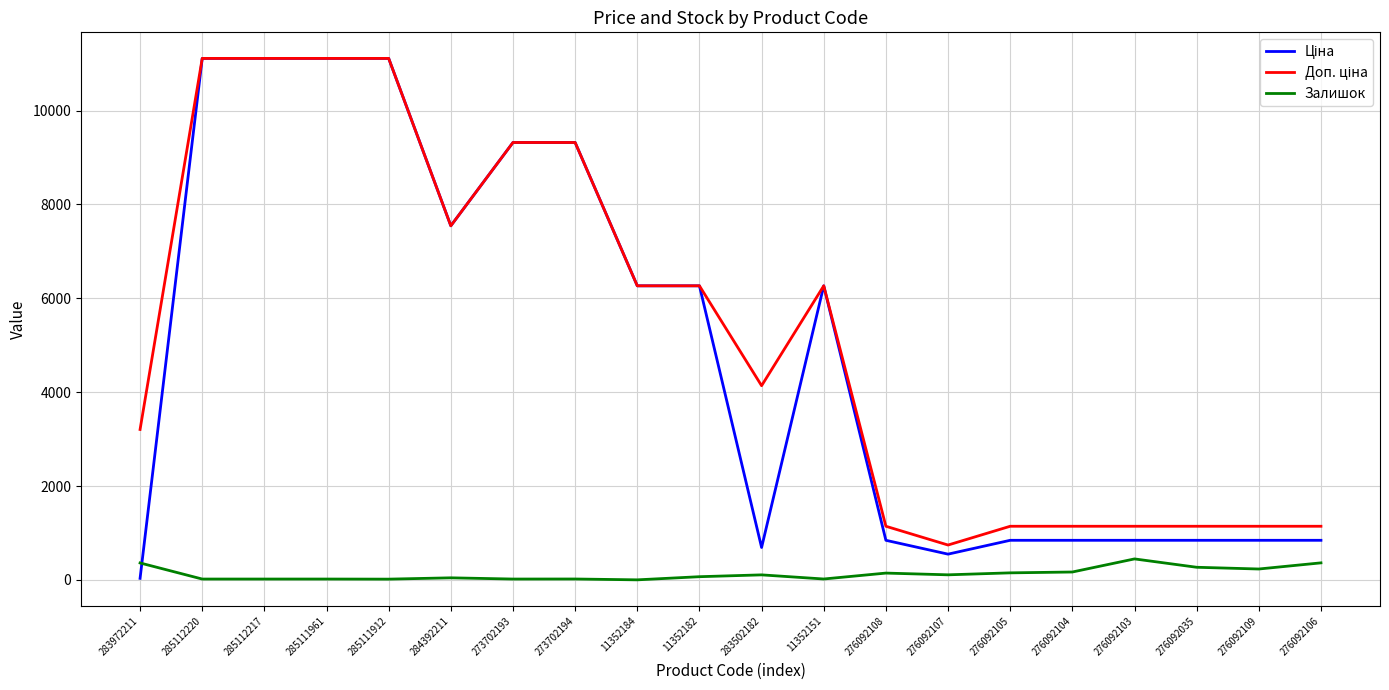

What is the total value across all series at 11352184?

12533.4